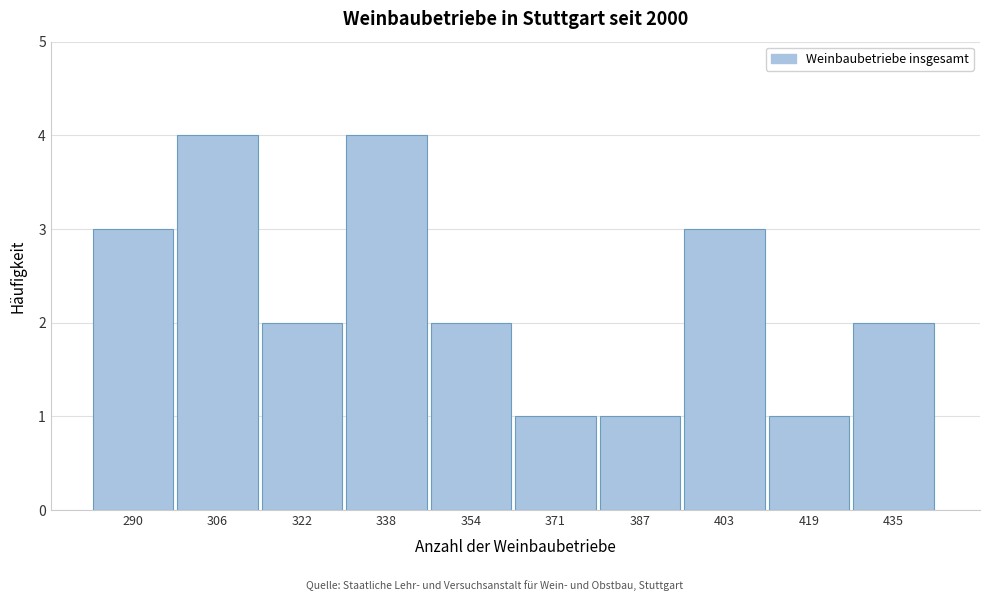

Reading right to left, what are all the values shown in this chart?

435=2	419=1	403=3	387=1	371=1	354=2	338=4	322=2	306=4	290=3